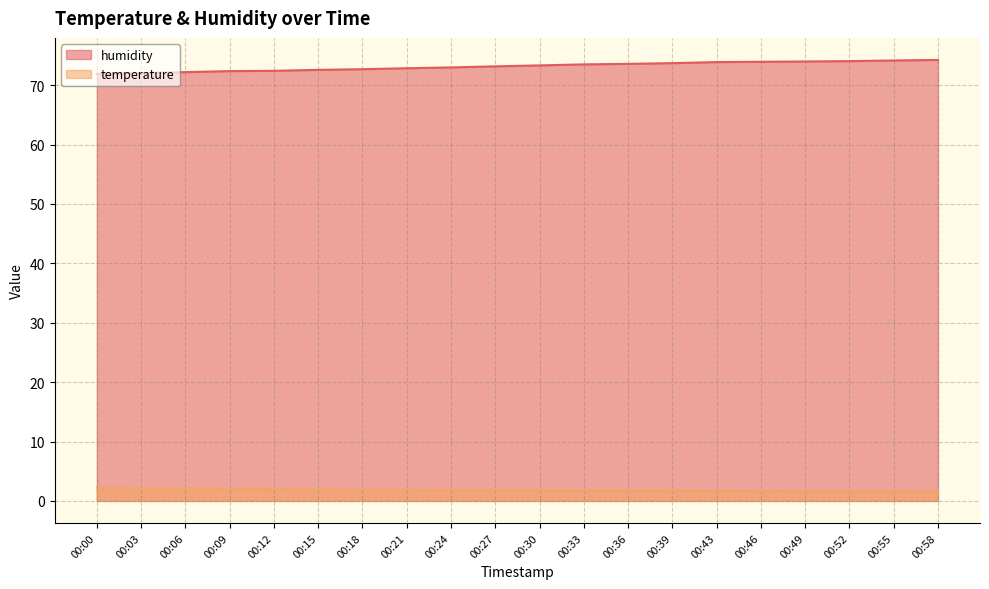

True or false: humidity line and temperature line cross at least once.

False